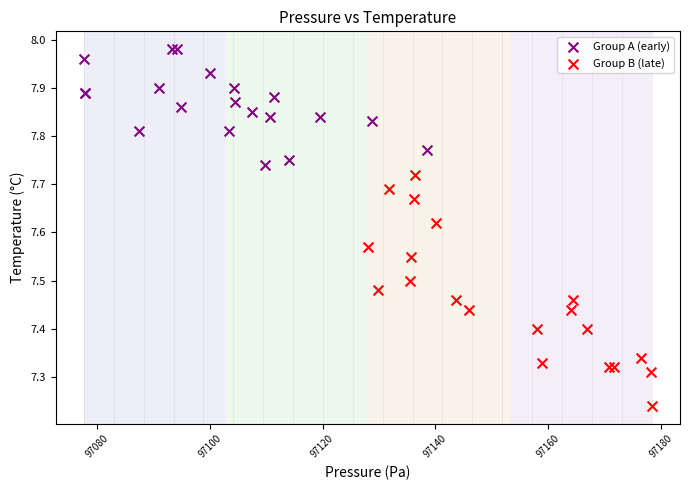

Which series reaches the maximum Y coordinate?

Group A (early)